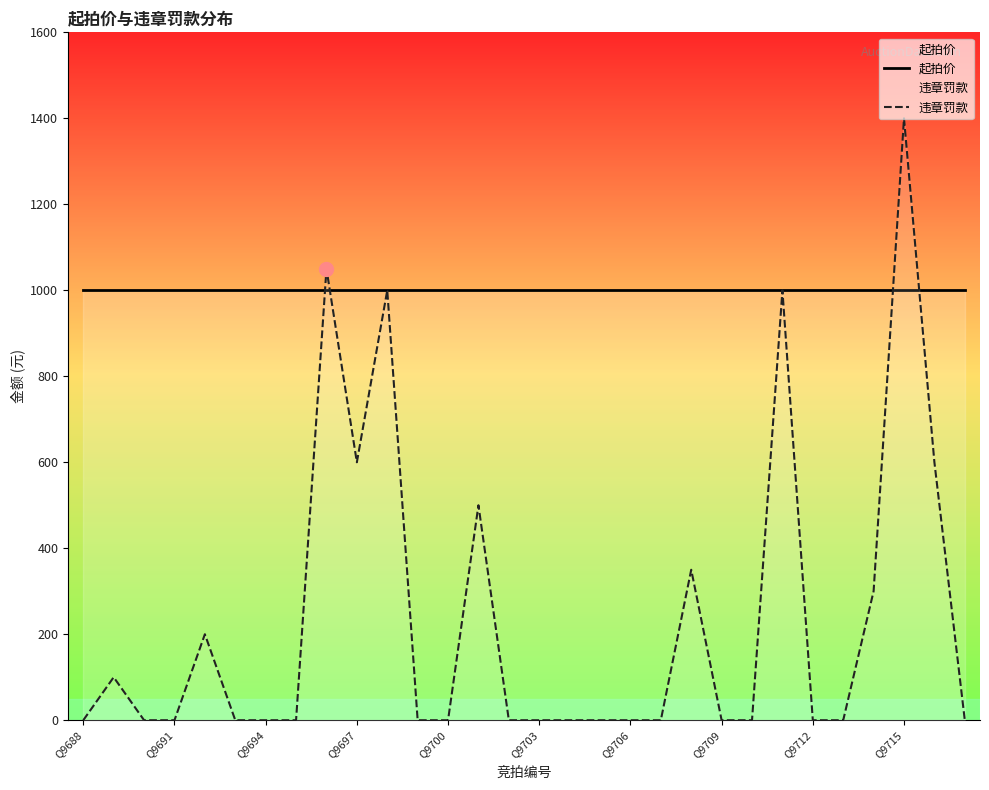

What is the difference between the second highest and second lowest values in the 违章罚款 series?

1050